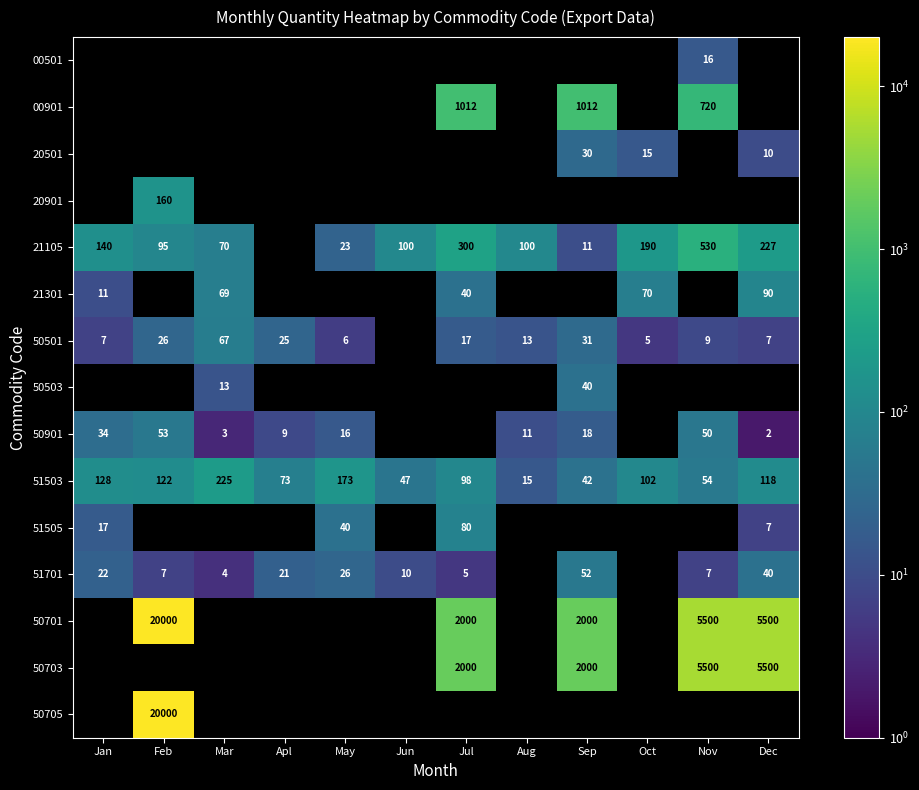

What is the lowest value of the 51503 series?

15